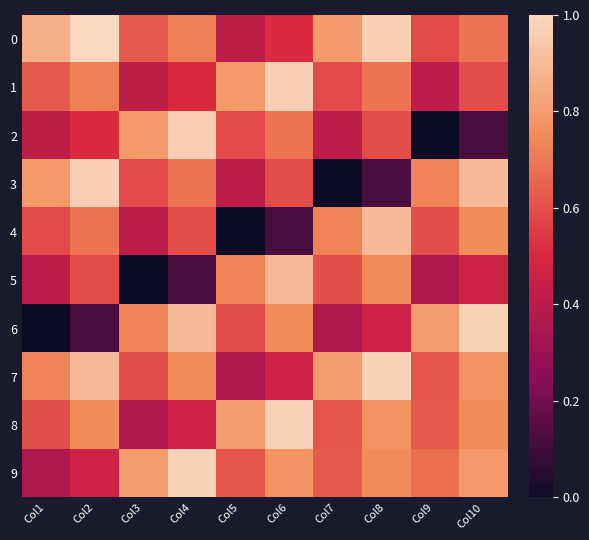

Reading right to left, list all the values displayed in this chart.

0: Col10=0.7	Col9=0.6	Col8=1.0	Col7=0.8	Col6=0.5	Col5=0.4	Col4=0.7	Col3=0.6	Col2=1.0	Col1=0.9
1: Col10=0.6	Col9=0.4	Col8=0.7	Col7=0.6	Col6=1.0	Col5=0.8	Col4=0.5	Col3=0.4	Col2=0.7	Col1=0.6
2: Col10=0.1	Col9=0.0	Col8=0.6	Col7=0.4	Col6=0.7	Col5=0.6	Col4=1.0	Col3=0.8	Col2=0.5	Col1=0.4
3: Col10=0.9	Col9=0.7	Col8=0.1	Col7=0.0	Col6=0.6	Col5=0.4	Col4=0.7	Col3=0.6	Col2=1.0	Col1=0.8
4: Col10=0.8	Col9=0.6	Col8=0.9	Col7=0.7	Col6=0.1	Col5=0.0	Col4=0.6	Col3=0.4	Col2=0.7	Col1=0.6
5: Col10=0.5	Col9=0.4	Col8=0.8	Col7=0.6	Col6=0.9	Col5=0.7	Col4=0.1	Col3=0.0	Col2=0.6	Col1=0.4
6: Col10=1.0	Col9=0.8	Col8=0.5	Col7=0.4	Col6=0.8	Col5=0.6	Col4=0.9	Col3=0.7	Col2=0.1	Col1=0.0
7: Col10=0.8	Col9=0.6	Col8=1.0	Col7=0.8	Col6=0.5	Col5=0.4	Col4=0.8	Col3=0.6	Col2=0.9	Col1=0.7
8: Col10=0.7	Col9=0.6	Col8=0.8	Col7=0.6	Col6=1.0	Col5=0.8	Col4=0.5	Col3=0.4	Col2=0.8	Col1=0.6
9: Col10=0.8	Col9=0.7	Col8=0.7	Col7=0.6	Col6=0.8	Col5=0.6	Col4=1.0	Col3=0.8	Col2=0.5	Col1=0.4